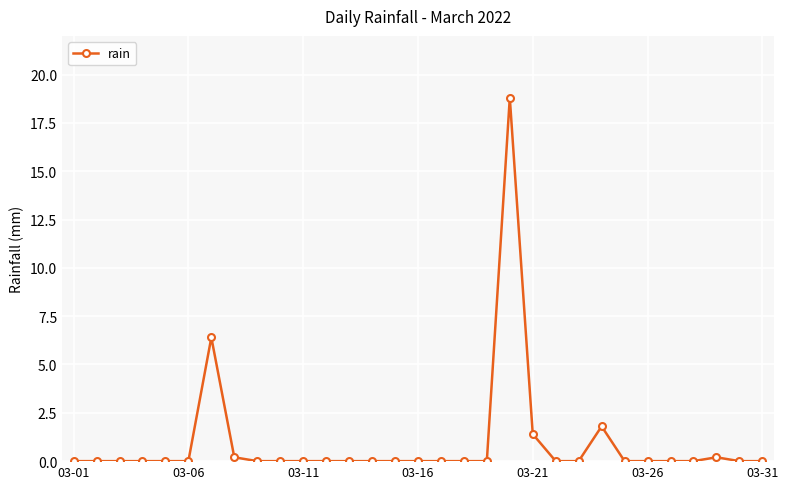

True or false: the data has more than 2 interior local peaks.

True